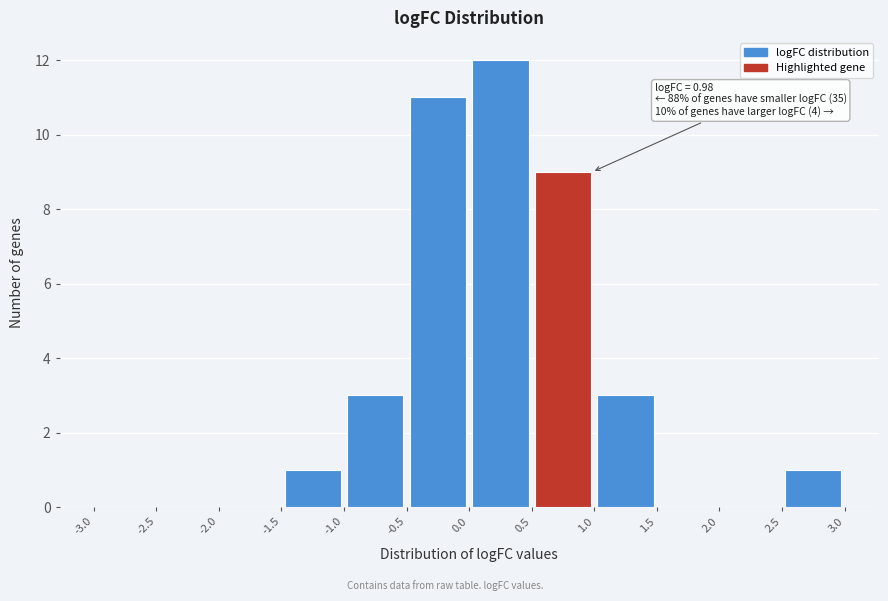

Which range on the x-axis has the tallest bar?

0.0 to 0.5